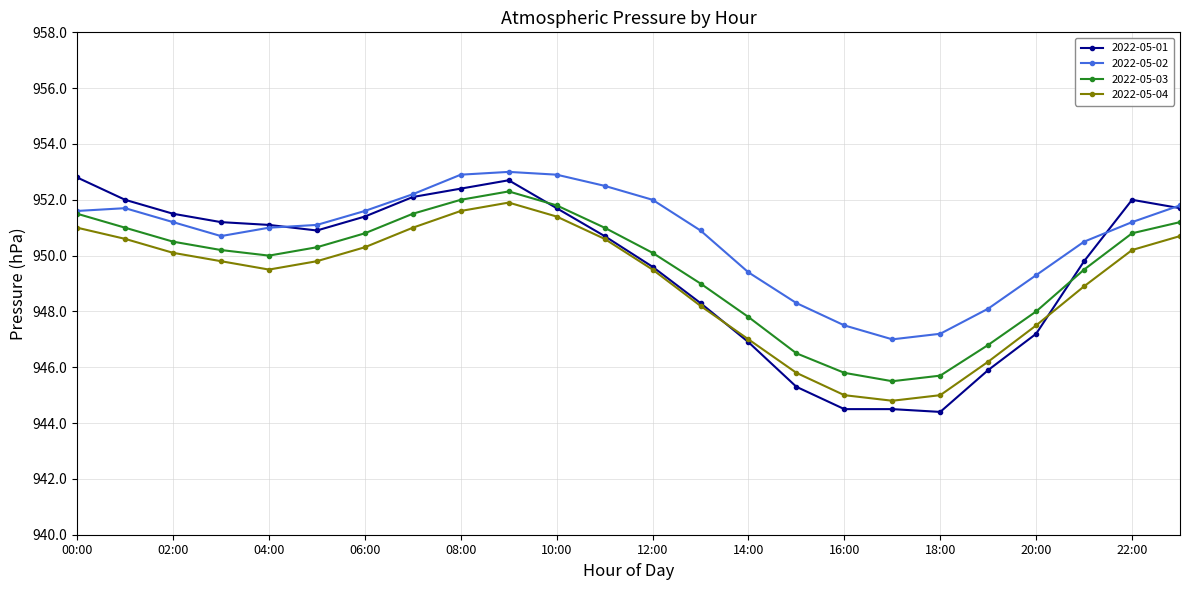

Which series has the largest total across all categories?

2022-05-02